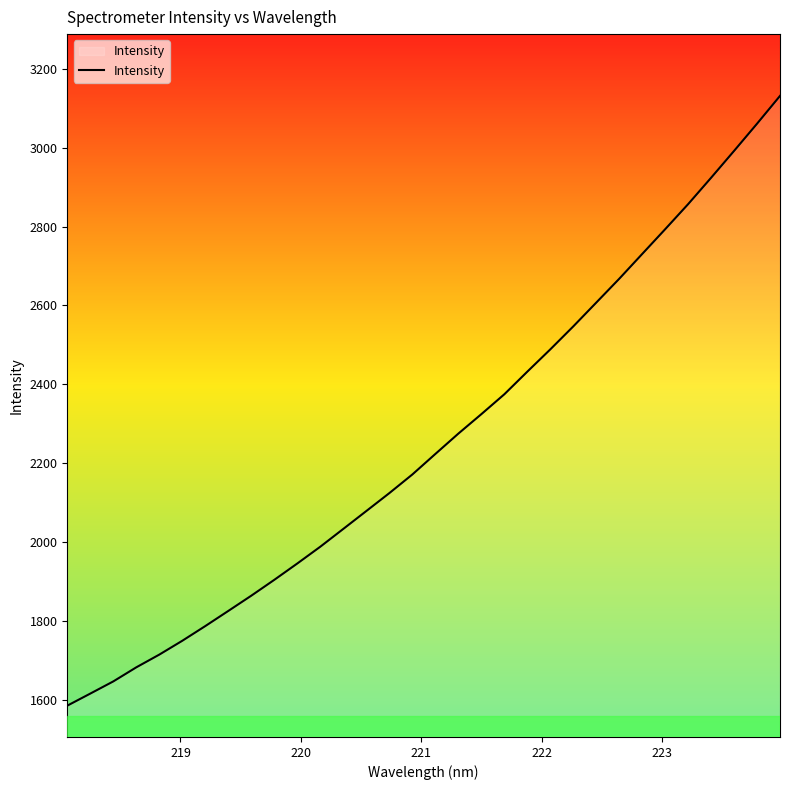

True or false: the data has more than 0 interior local peaks.

False